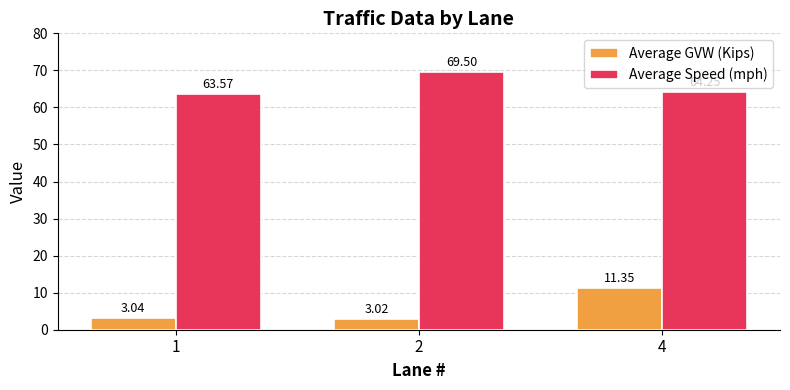

What is the sum of all Average Speed (mph) values?

197.3